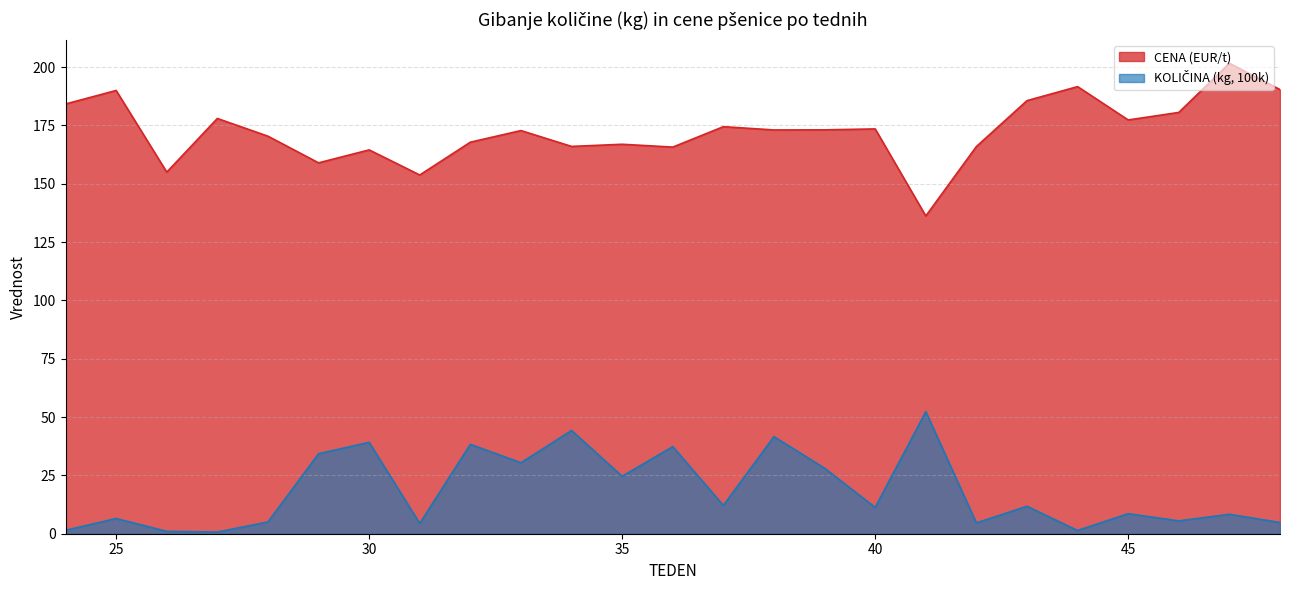

True or false: KOLIČINA (kg, 100k) has more than 0 interior local peaks.

True